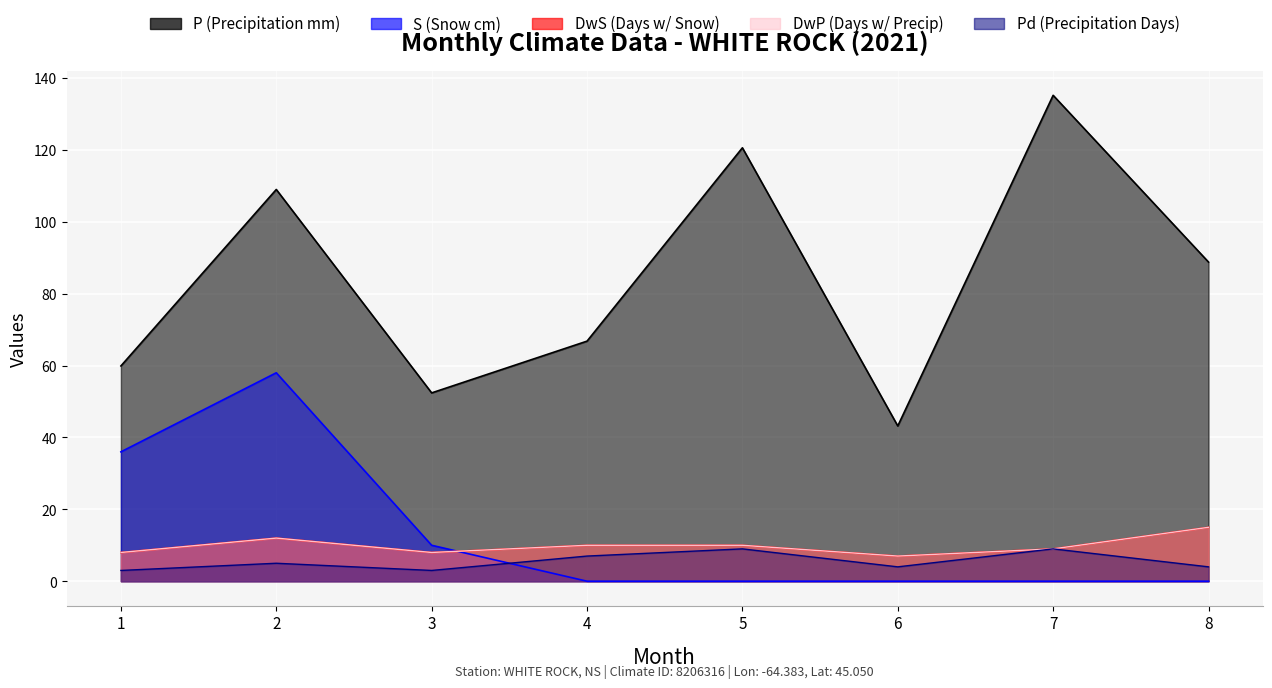

What is the lowest value of the P series?

43.2